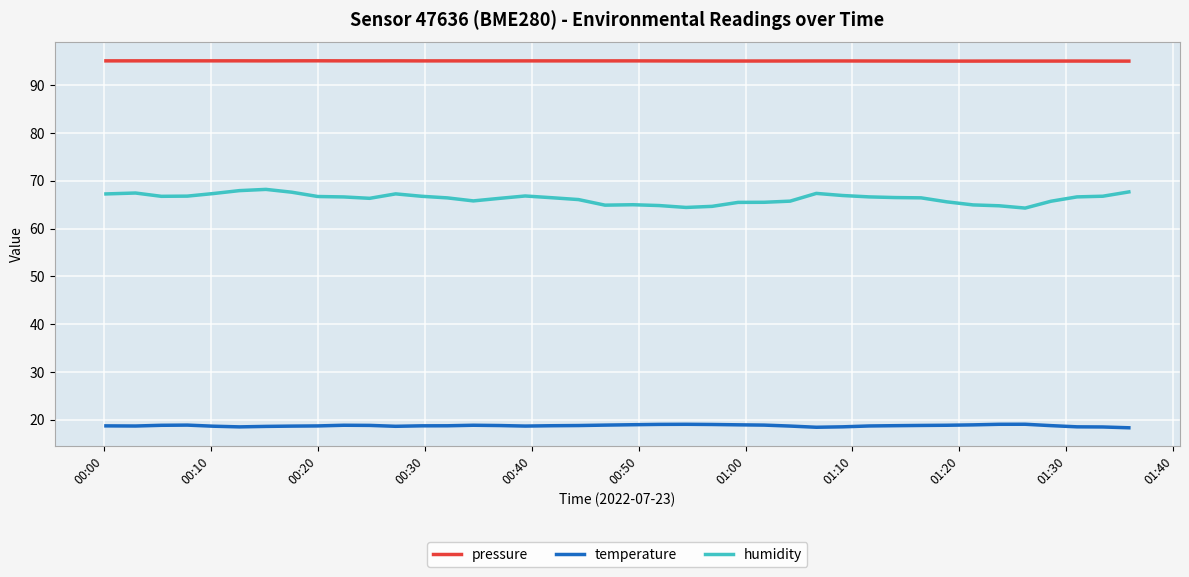

Rank the series by their average value, from lowest to highest.

temperature, humidity, pressure